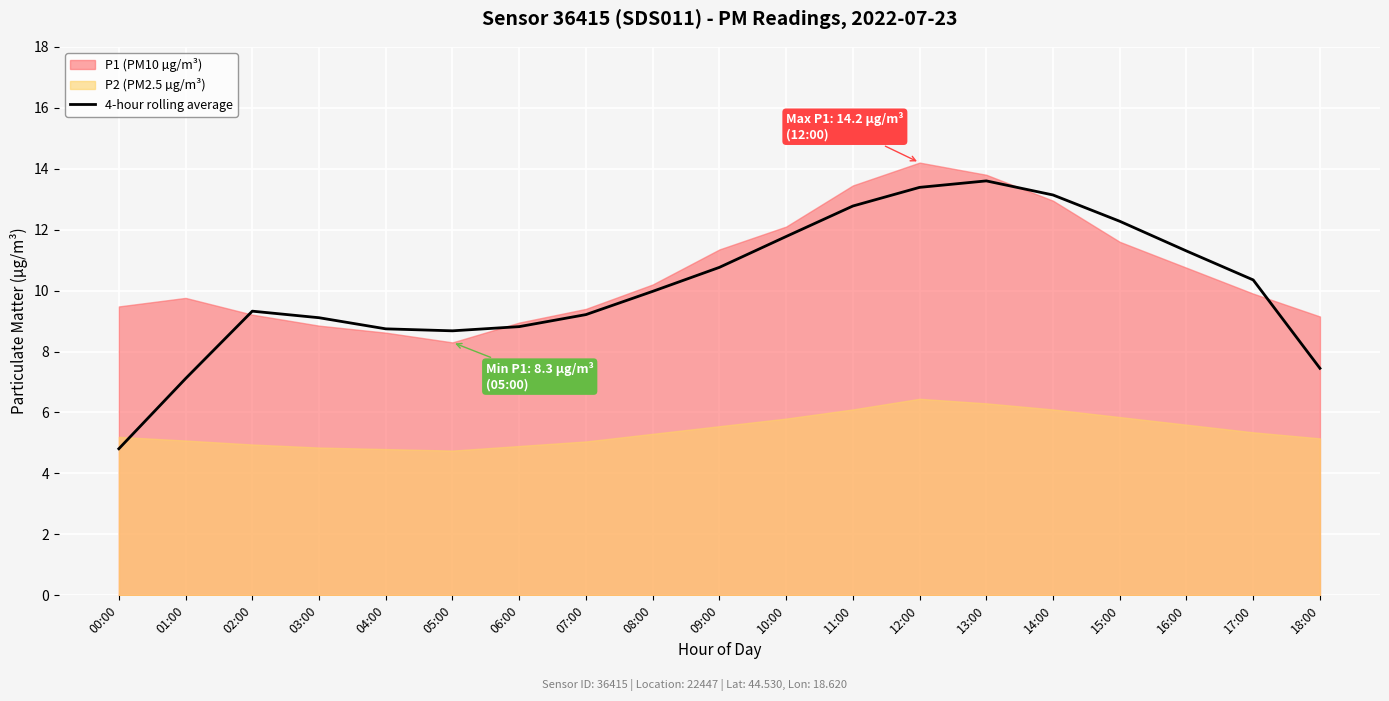

What is the ratio of the value at 11:00 to the value at 09:00?

1.2